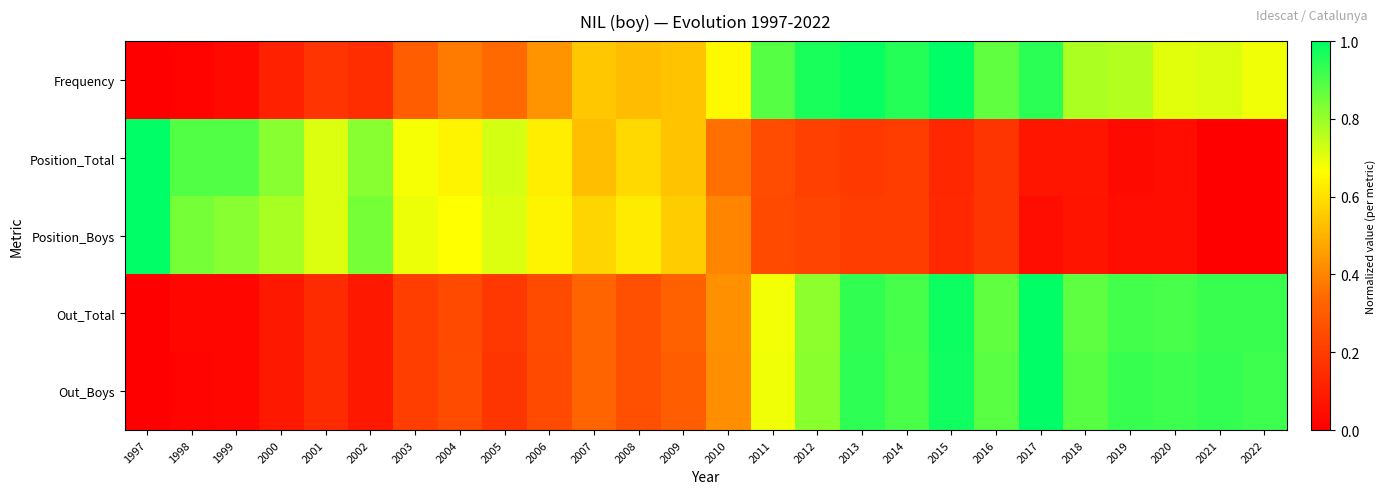

At which category is the sum across all series the highest?

2013